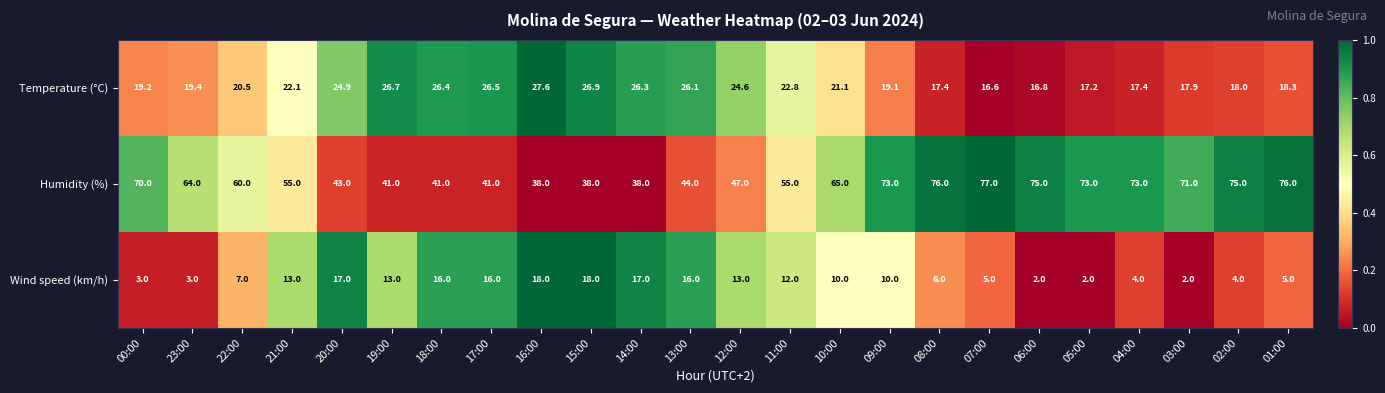

Which series changed the most between 16:00 and 04:00?

Humidity (%)